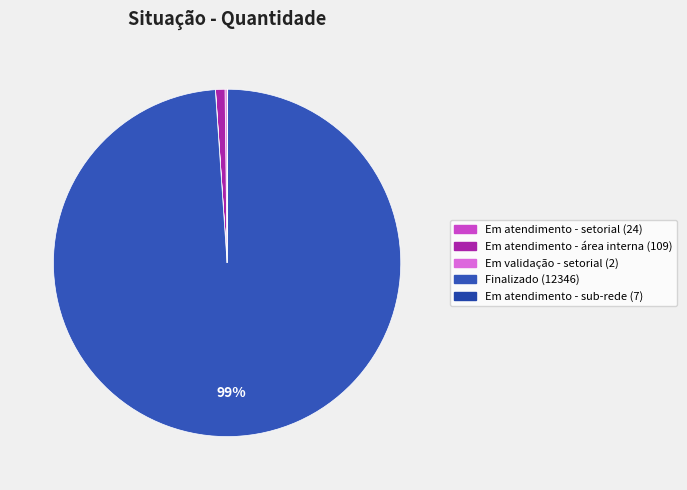

True or false: Em validação - setorial accounts for 7% of the total.

False